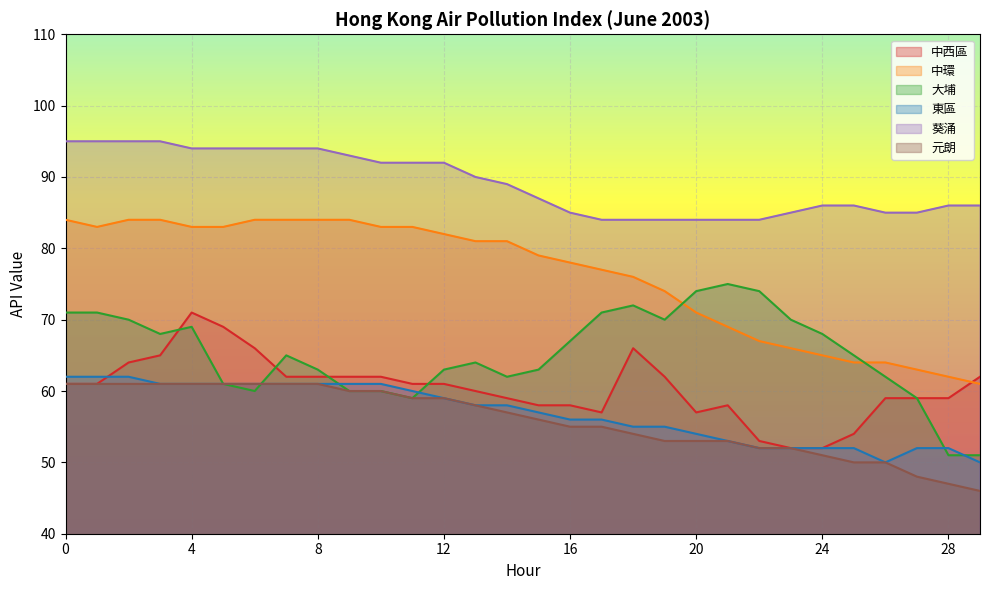

What is the total value across all series at 17?

400